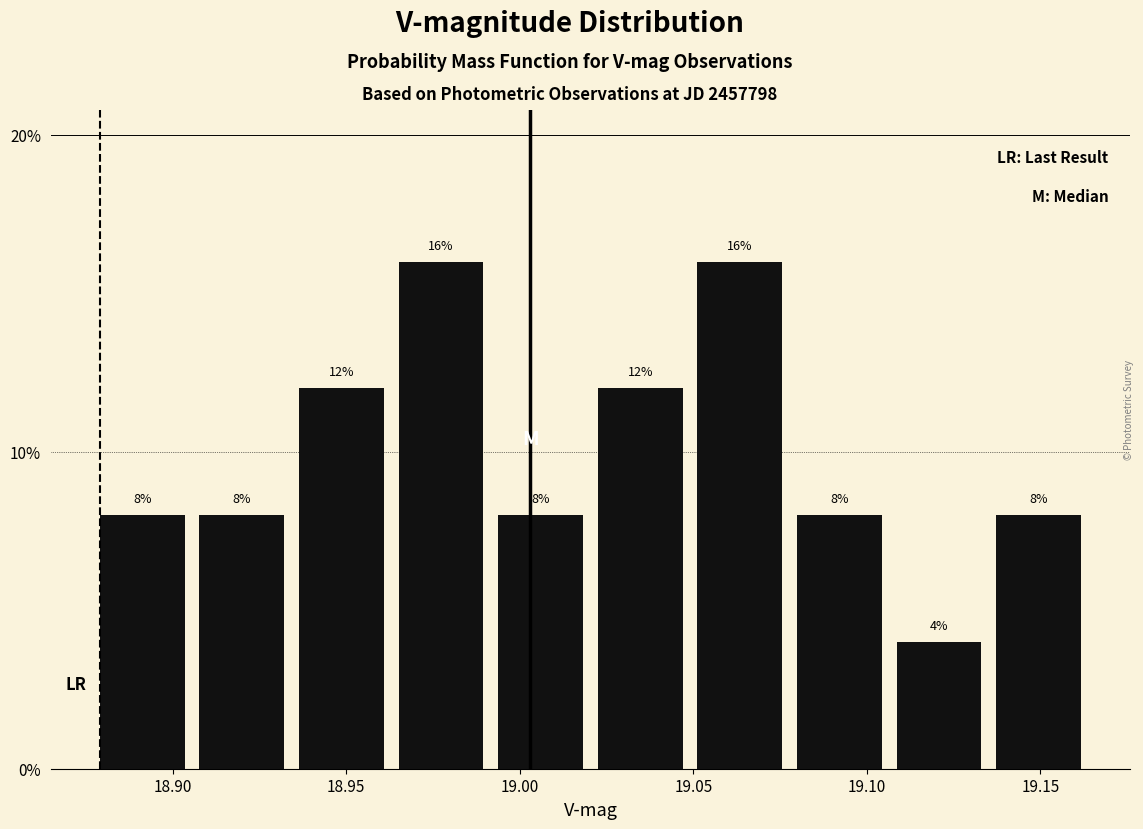

What is the height of the bar covering 19.110 to 19.135 on the x-axis? The bar edges are not printed on the chart, so give them approximately, as read against the axis.

4